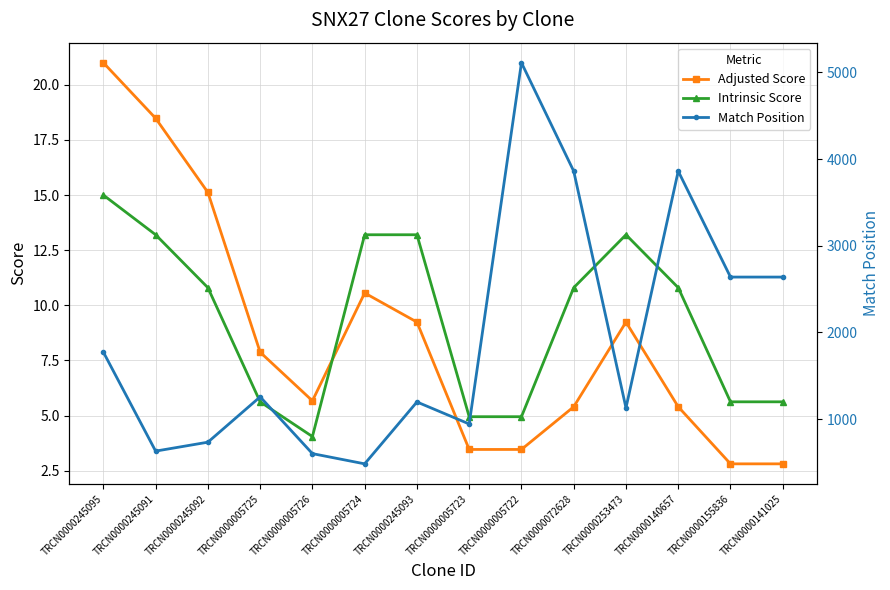

At TRCN0000005724, list the series in order from largest to smallest.

Match Position, Intrinsic Score, Adjusted Score